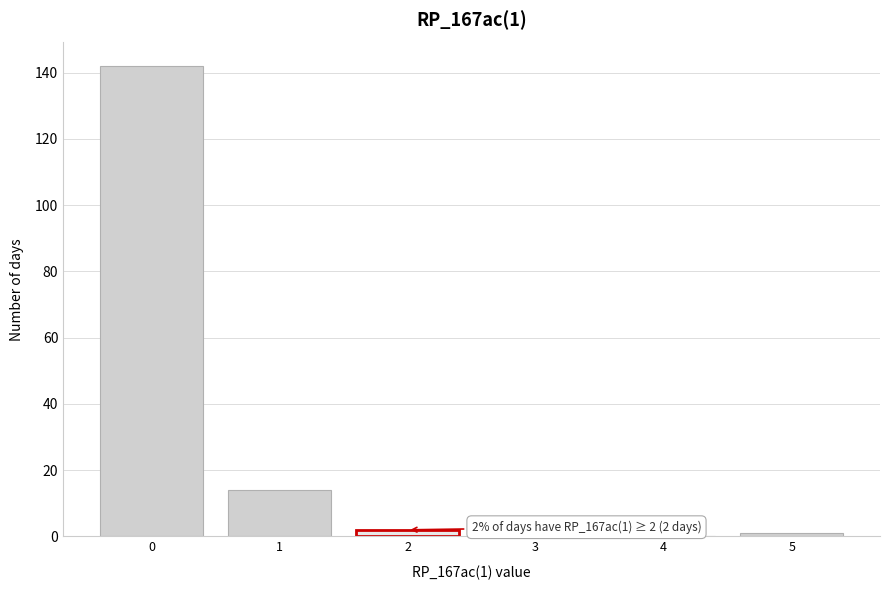

Reading left to right, list all the values displayed in this chart.

0=142	1=14	2=2	3=0	4=0	5=1